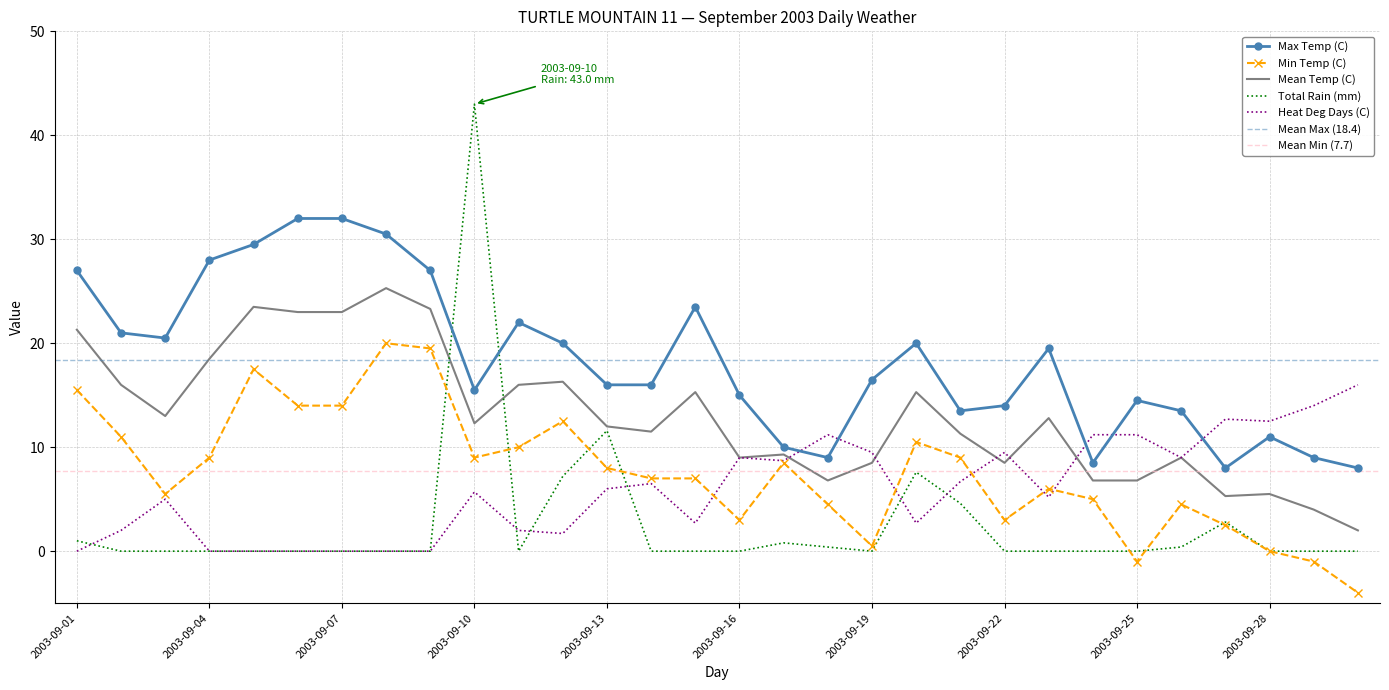

At which category does Min Temp (C) reach its first local valley?

2003-09-03